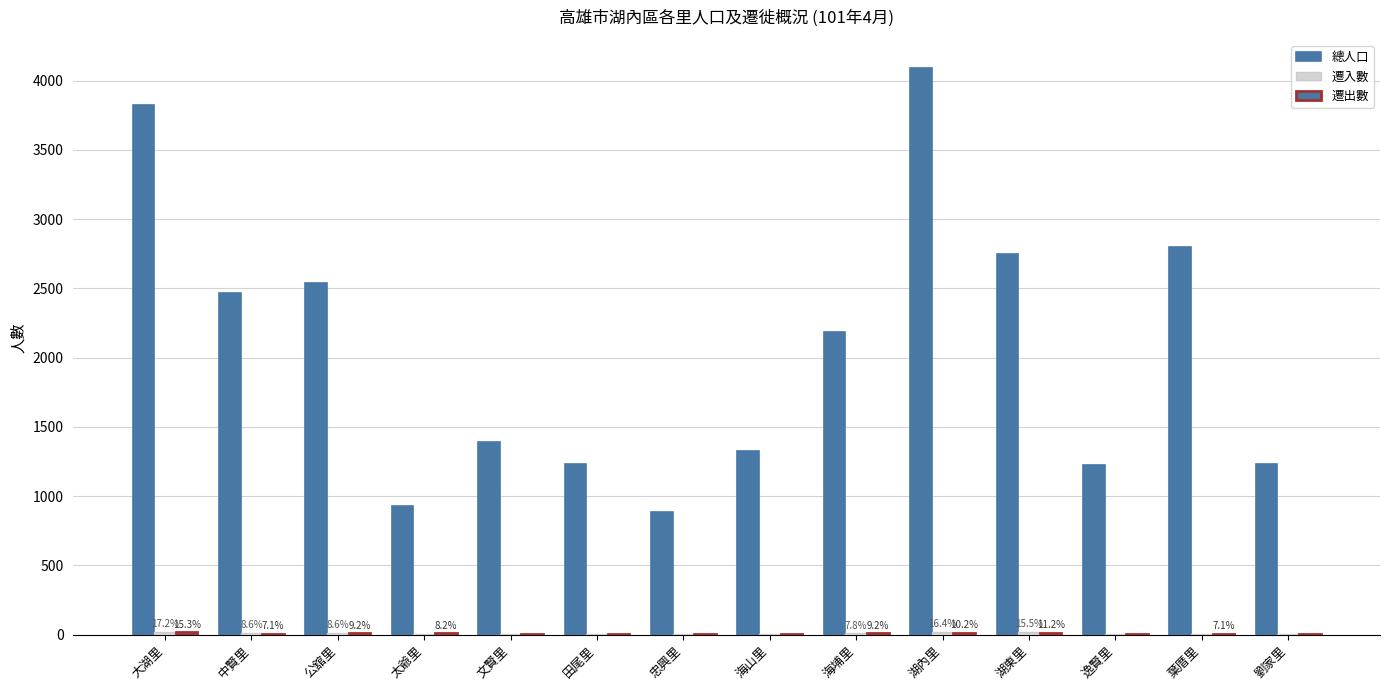

Count the number of data series in this chart.

3